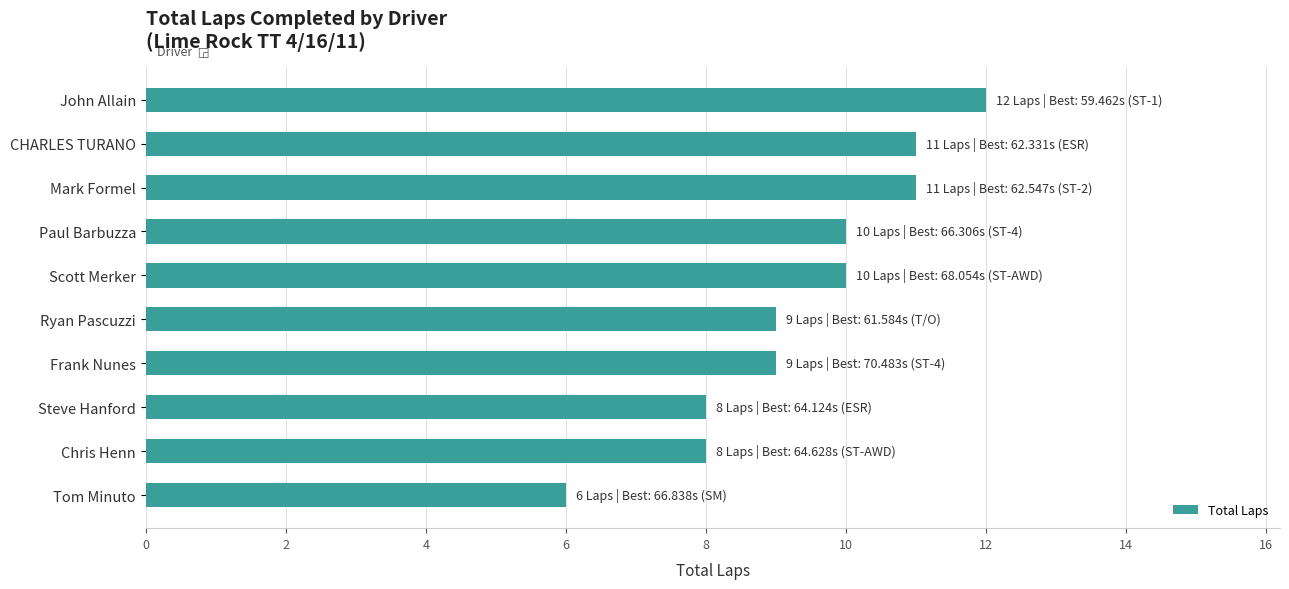

What is the label of the 9th bar from the top?

Chris Henn